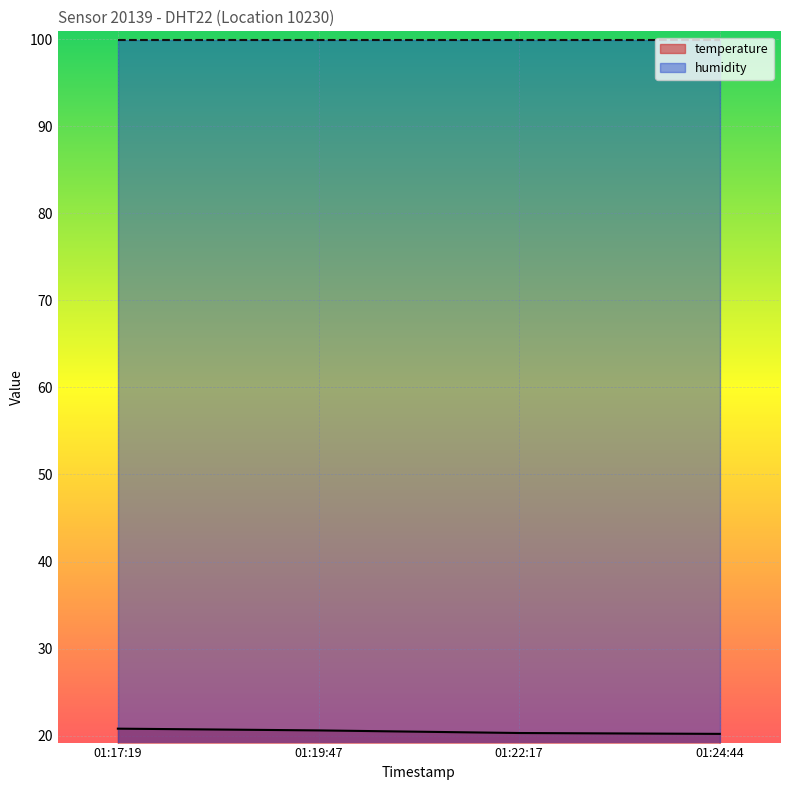

What is the maximum value shown in the chart?

99.9